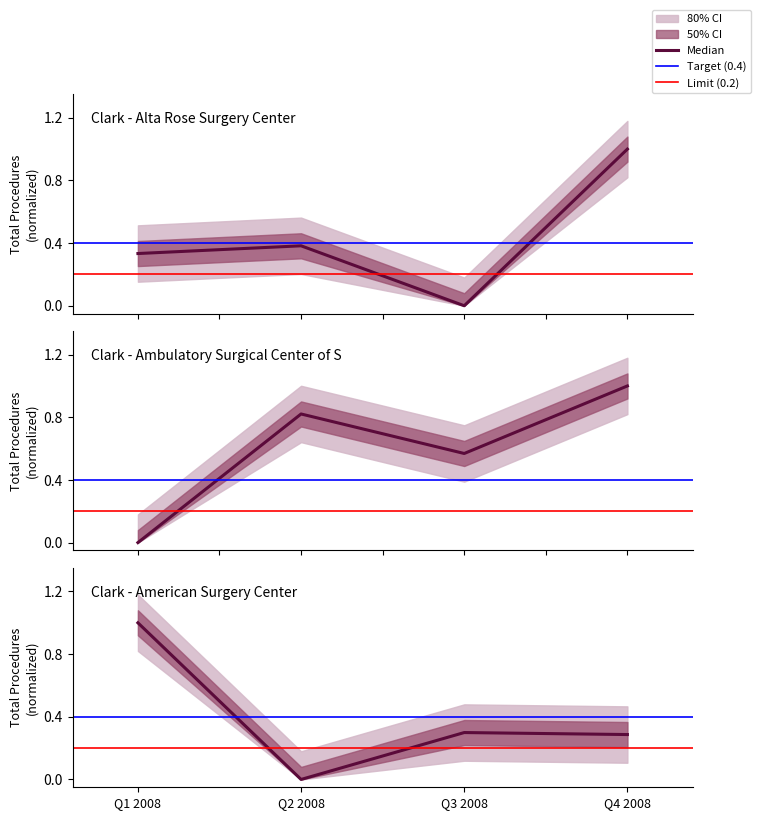

Between which two adjacent categories do American Surgery Center and Alta Rose Surgery Center first intersect?

Q1 2008 and Q2 2008